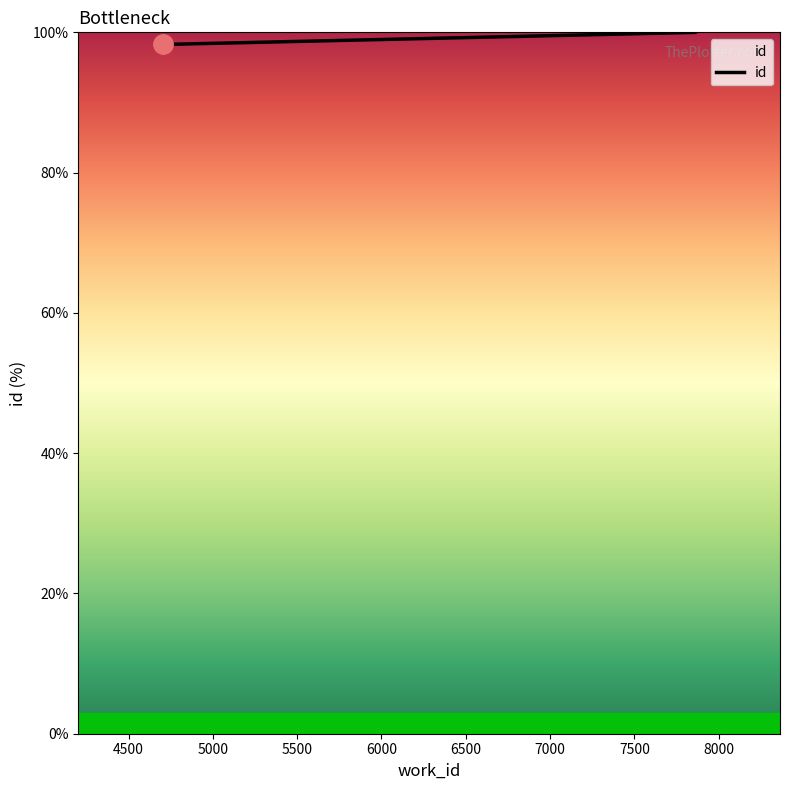

Reading left to right, what are all the values shown in this chart?

4702=98.3	7864=100.0	7864=100.0